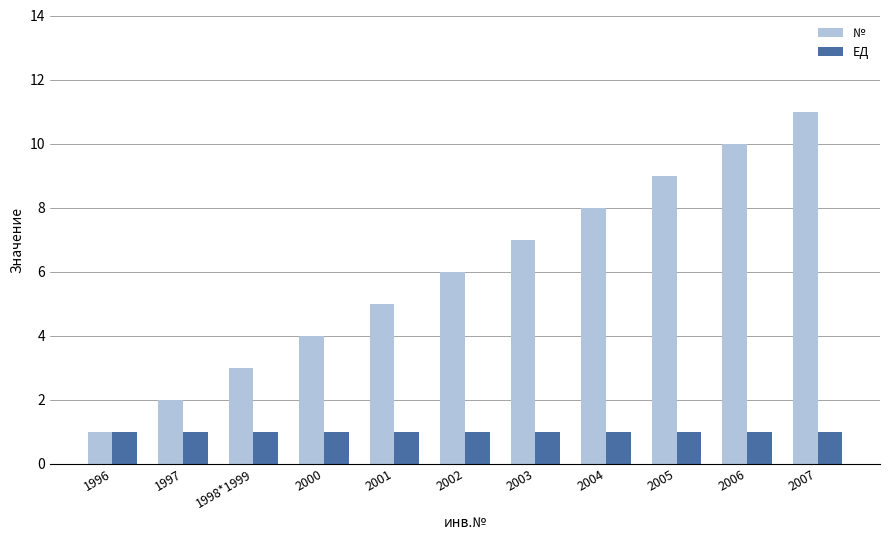

What is the value of the № bar at the 6th from the left?

6